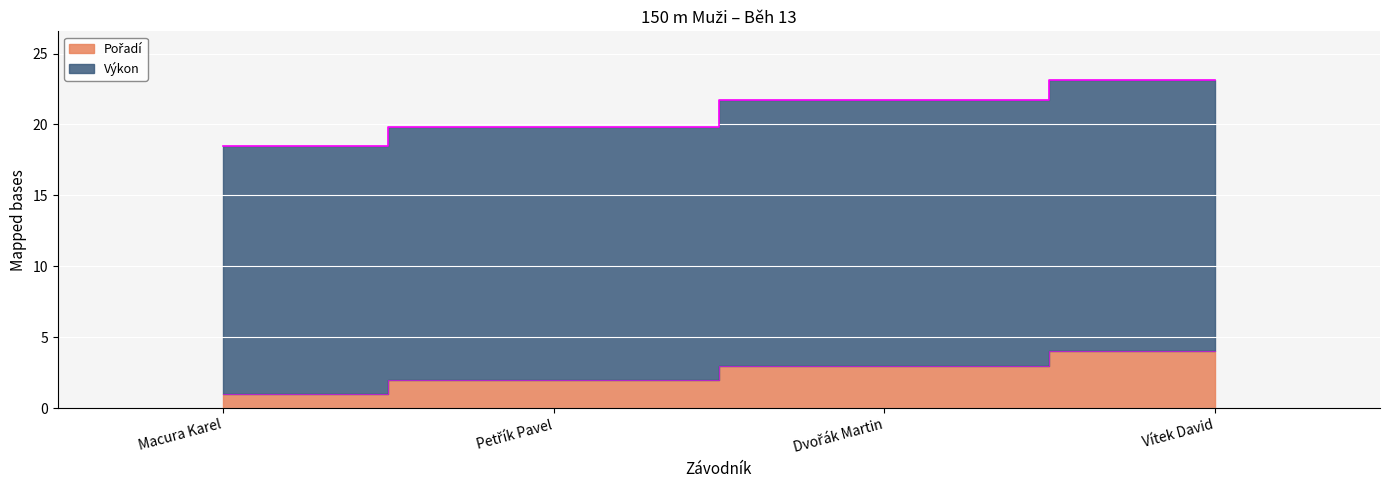

True or false: Výkon and Pořadí intersect in this chart.

False